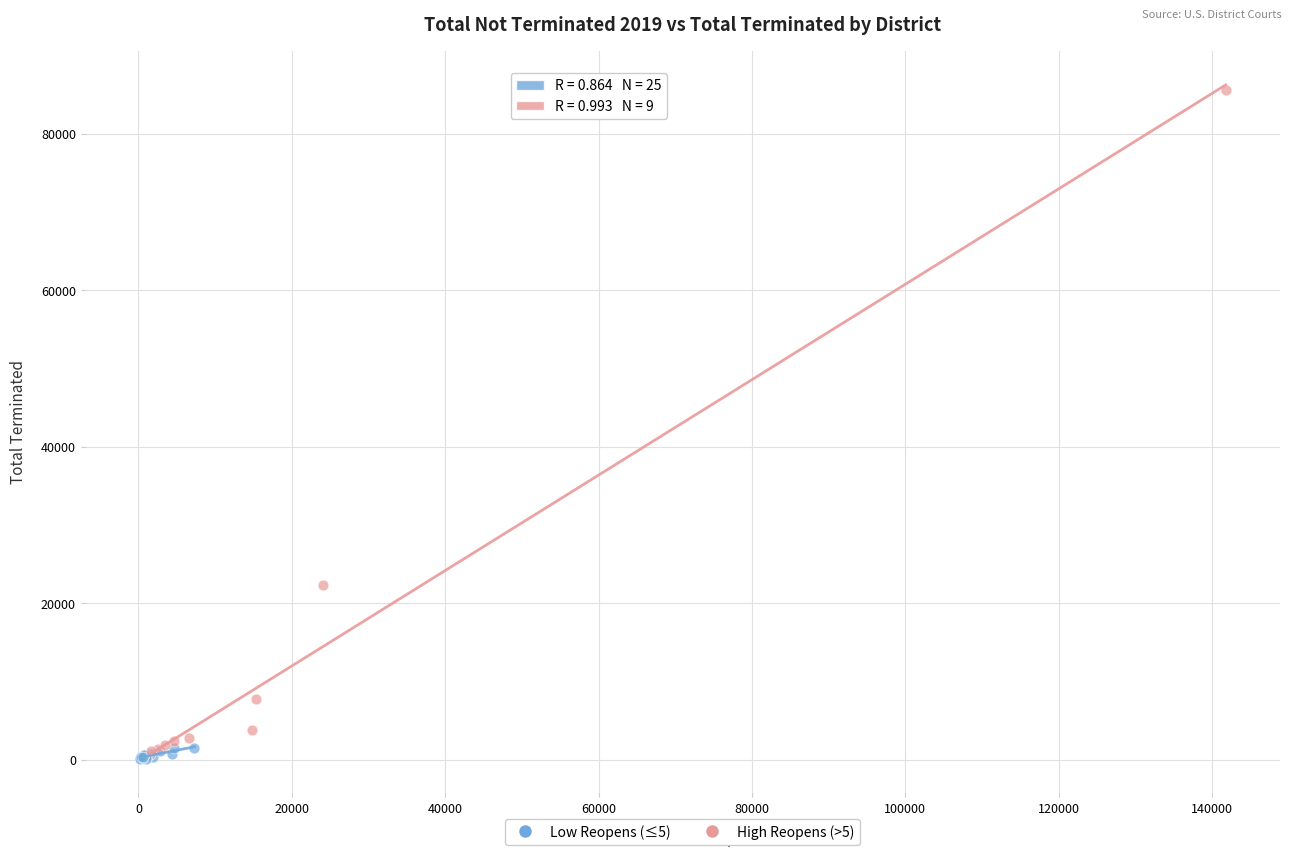

Which series has the widest spread of Y values?

High Reopens (>5)